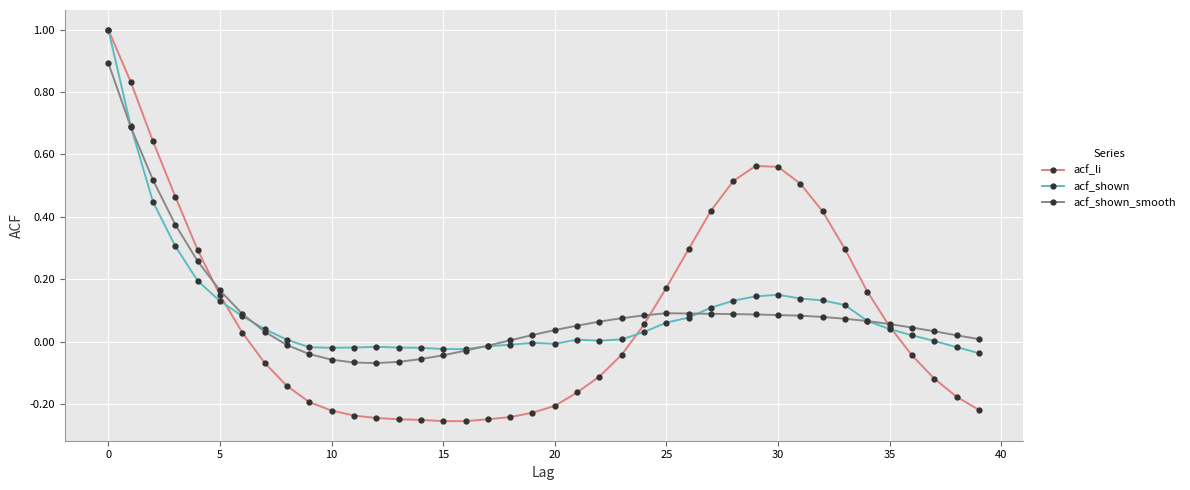

What is the maximum value shown in the chart?

1.0